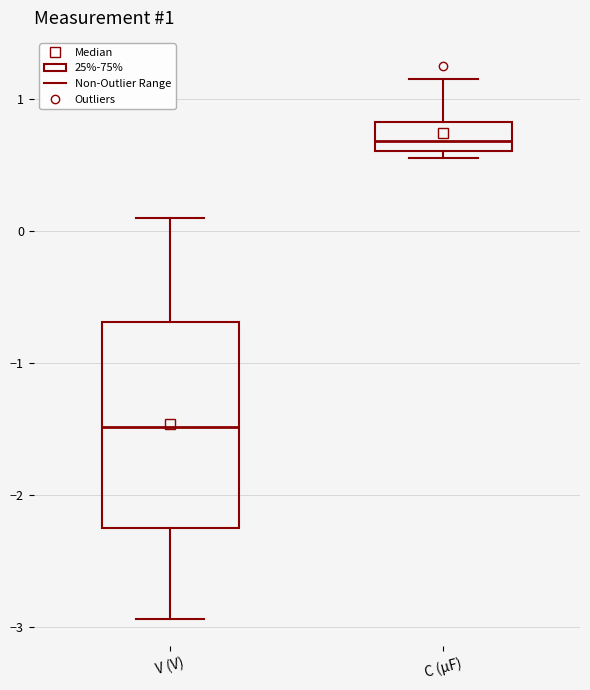

Which box has the highest median line?

C (µF)